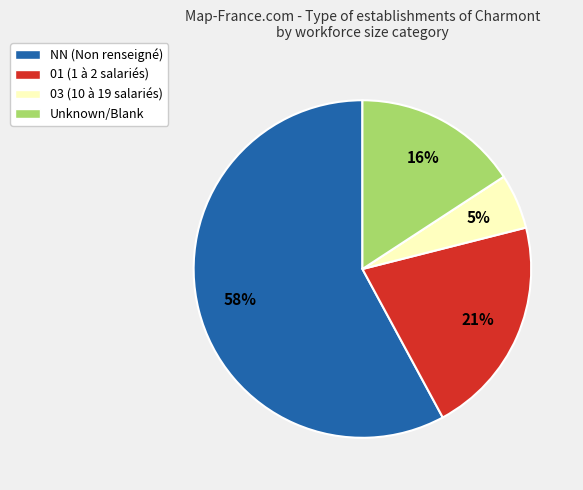

Combined, do NN (Non renseigné) and 03 (10 à 19 salariés) account for over 50%?

Yes